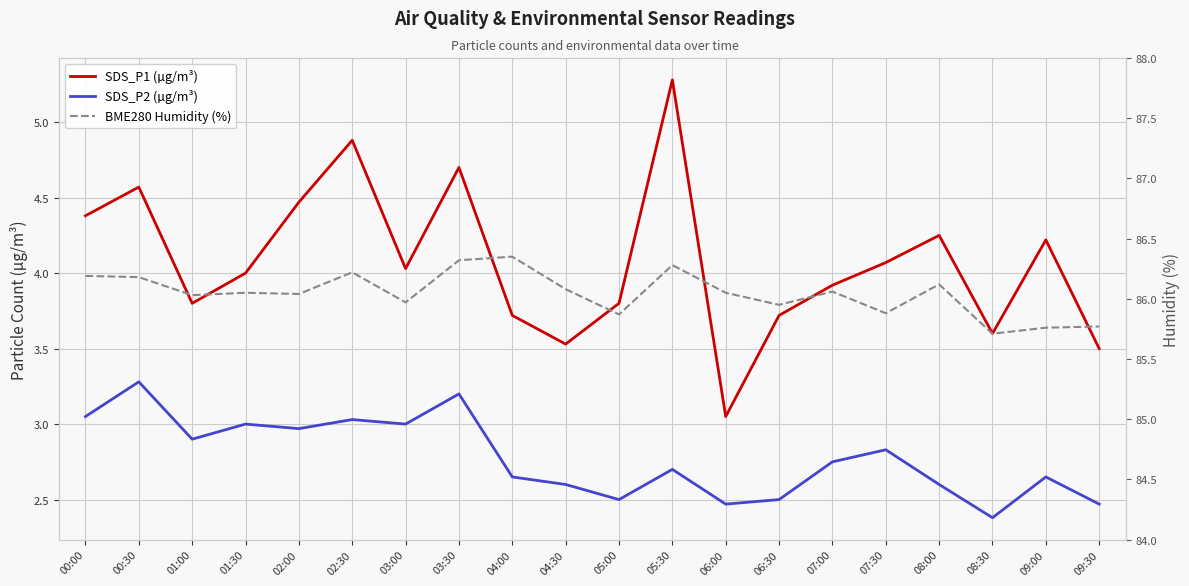

True or false: BME280 Humidity (%) and SDS_P1 (µg/m³) cross at least once.

False